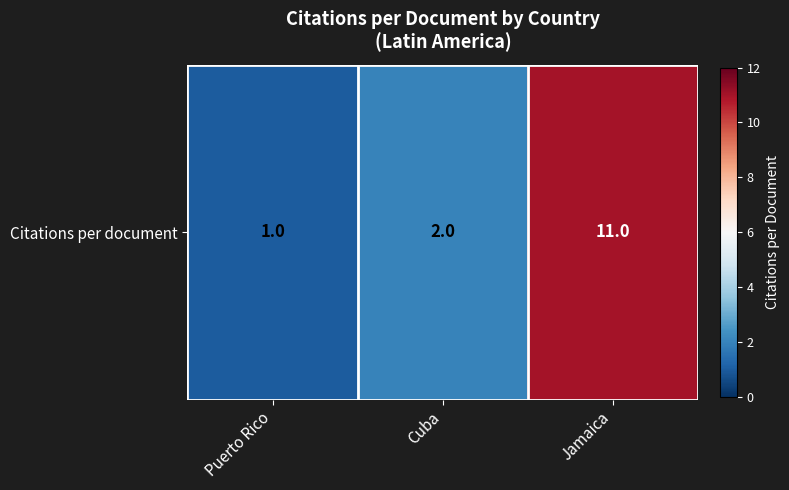

What is the sum of the values at Jamaica and Puerto Rico?

12